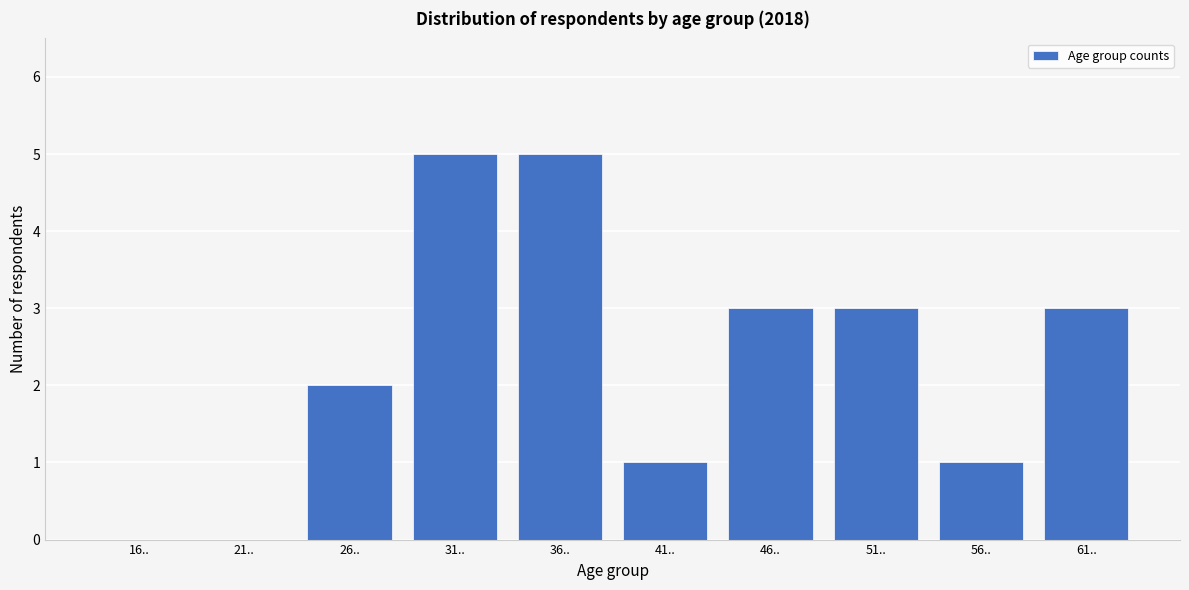

Reading left to right, transcribe all the data shown in this chart.

16..=0	21..=0	26..=2	31..=5	36..=5	41..=1	46..=3	51..=3	56..=1	61..=3